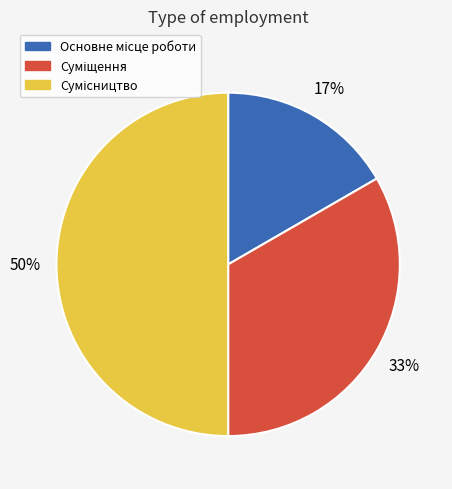

How many slices are in this pie chart?

3